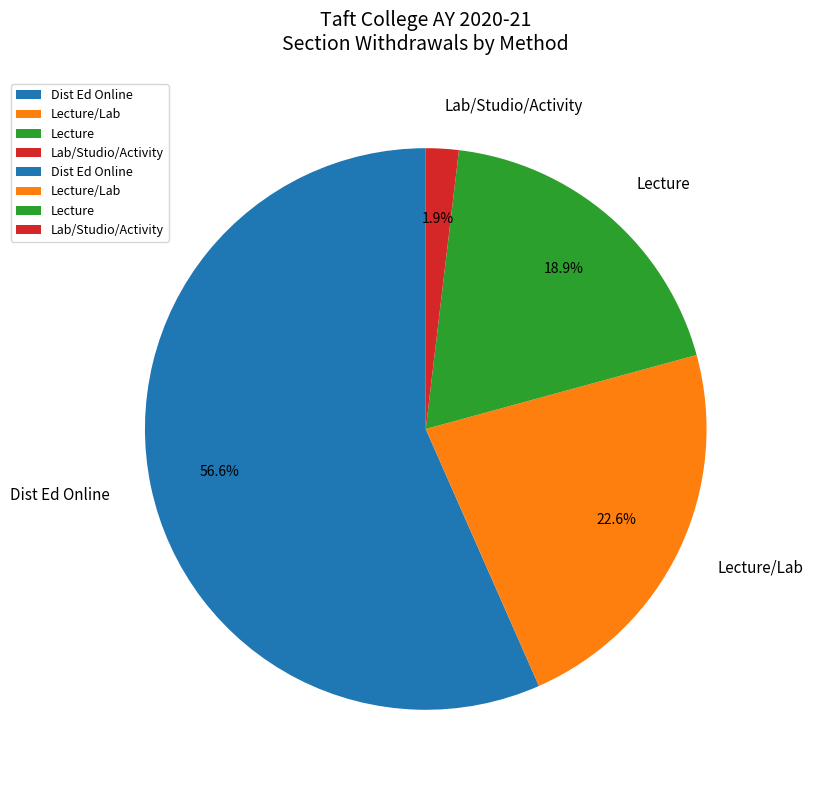

What portion of the pie excludes Lecture/Lab?

77.4%